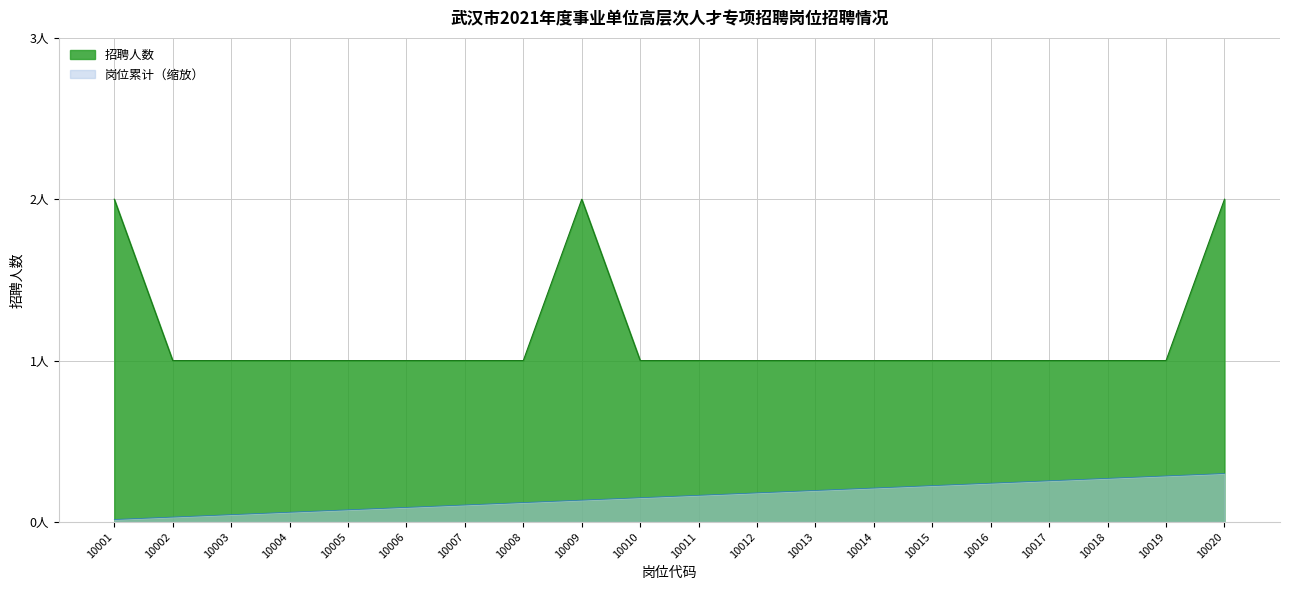

Reading left to right, transcribe all the data shown in this chart.

招聘人数: 10001=2.0	10002=1.0	10003=1.0	10004=1.0	10005=1.0	10006=1.0	10007=1.0	10008=1.0	10009=2.0	10010=1.0	10011=1.0	10012=1.0	10013=1.0	10014=1.0	10015=1.0	10016=1.0	10017=1.0	10018=1.0	10019=1.0	10020=2.0
岗位序号: 10001=0.0	10002=0.0	10003=0.0	10004=0.1	10005=0.1	10006=0.1	10007=0.1	10008=0.1	10009=0.1	10010=0.1	10011=0.2	10012=0.2	10013=0.2	10014=0.2	10015=0.2	10016=0.2	10017=0.3	10018=0.3	10019=0.3	10020=0.3